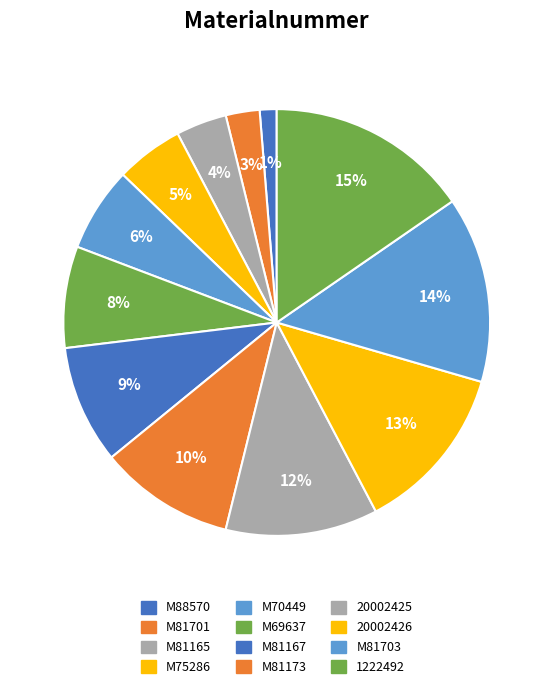

To the nearest percent, what is the difference between the largest and smallest slice percentages?

14%